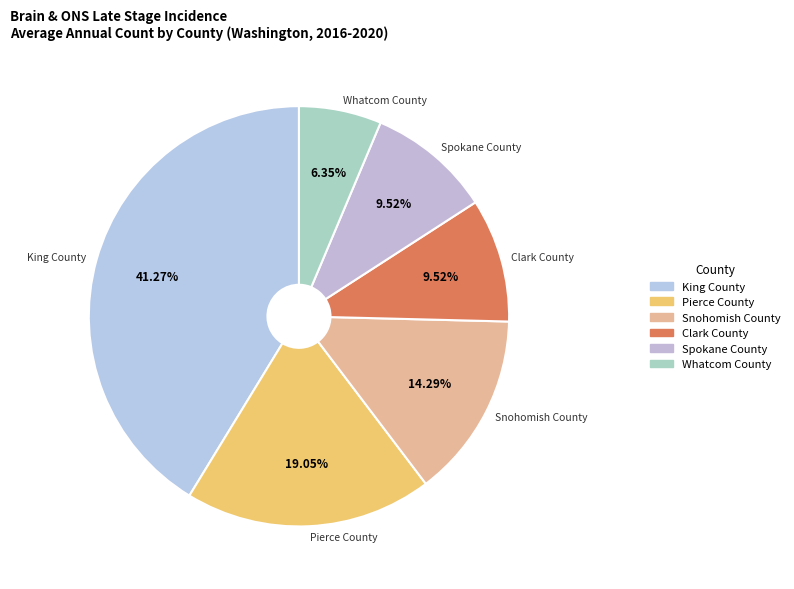

To the nearest percent, what is the average slice percentage?

17%